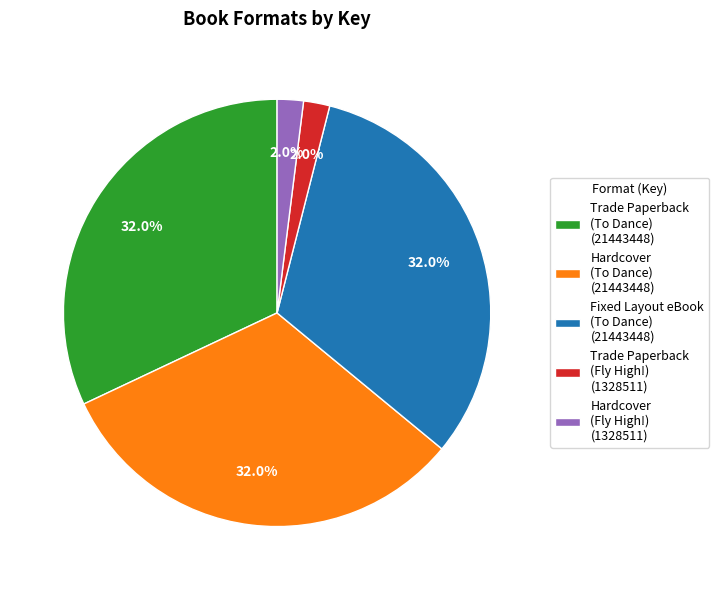

Do Fixed Layout eBook (To Dance) (21443448) and Hardcover (Fly High!) (1328511) together represent more than half of the pie?

No